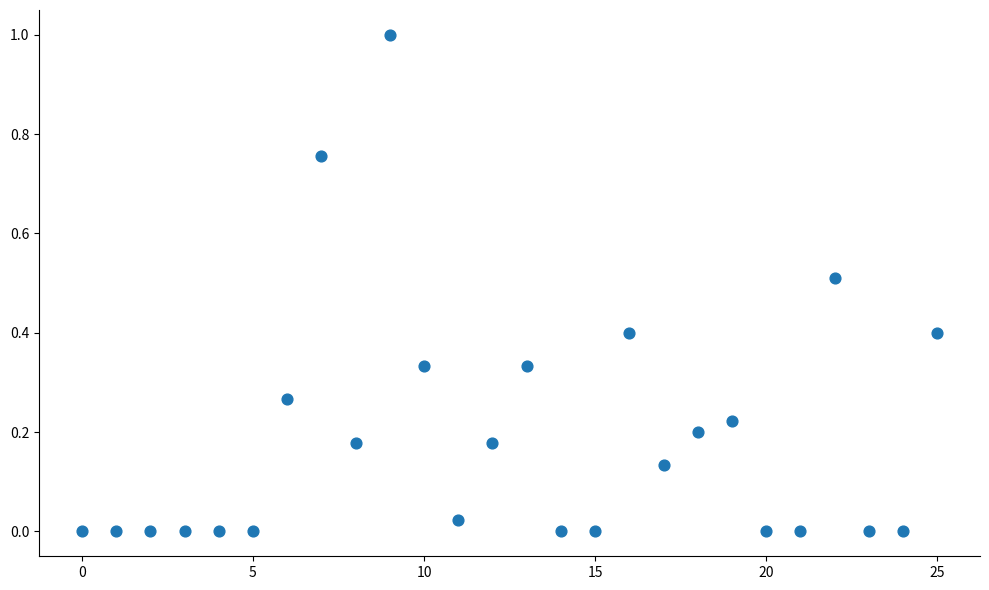

What is the range of Y values (max minus min)?

1.0